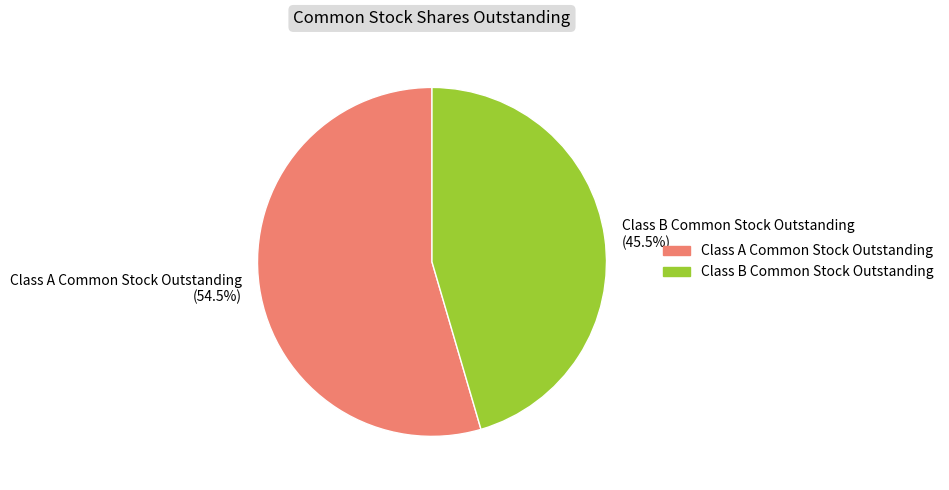

Does Class B Common Stock Outstanding represent more than half of the total?

No